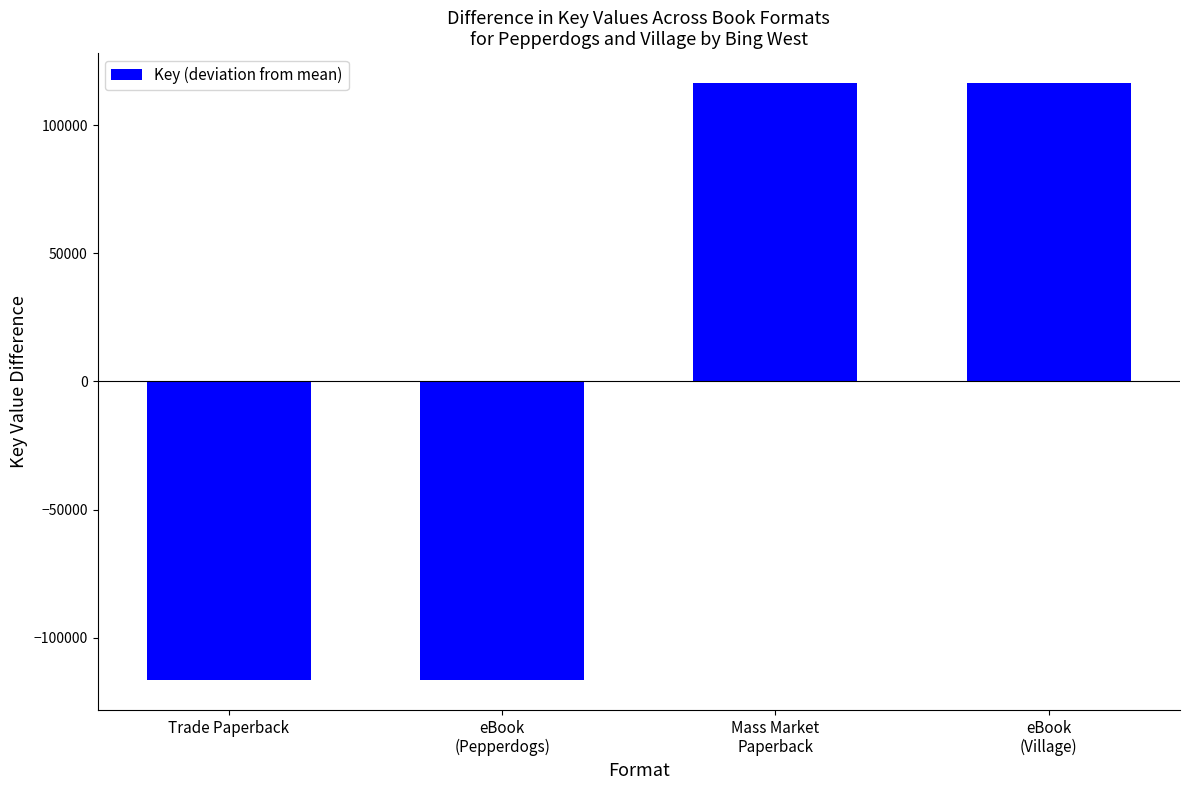

What is the label of the 2nd bar from the right?

Mass Market
Paperback